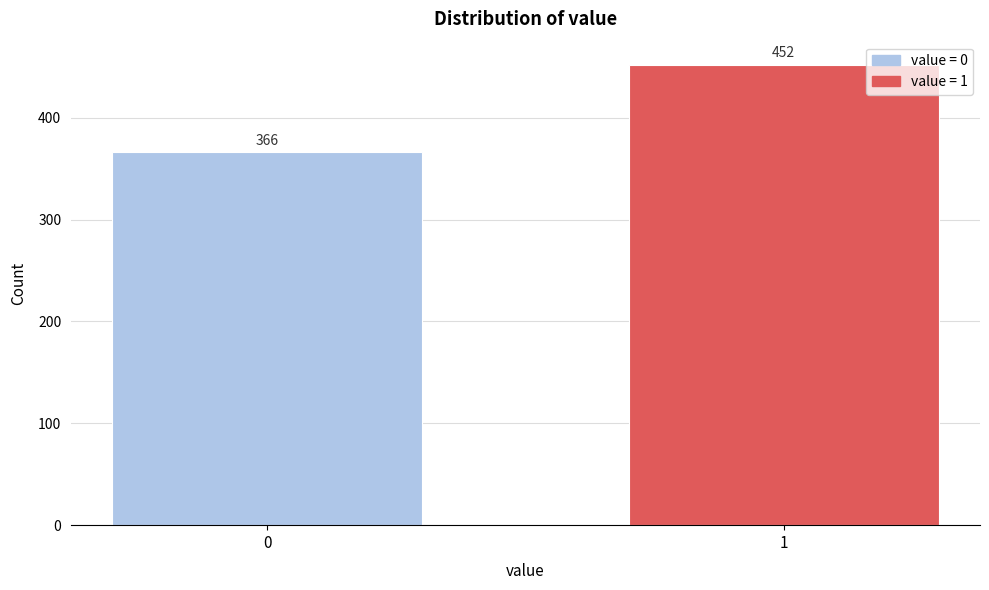

Reading left to right, what are all the values shown in this chart?

0=366	1=452